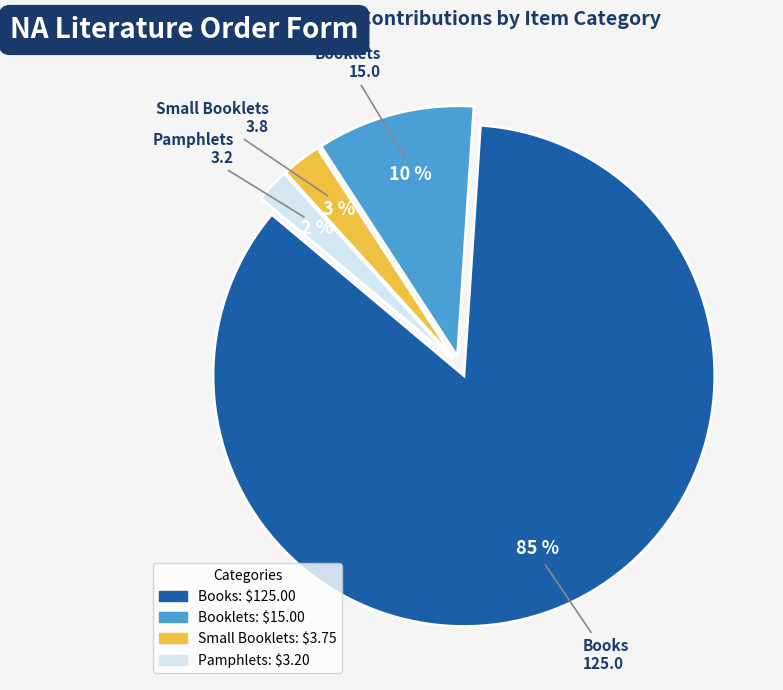

Combined, do Pamphlets and Small Booklets account for over 50%?

No